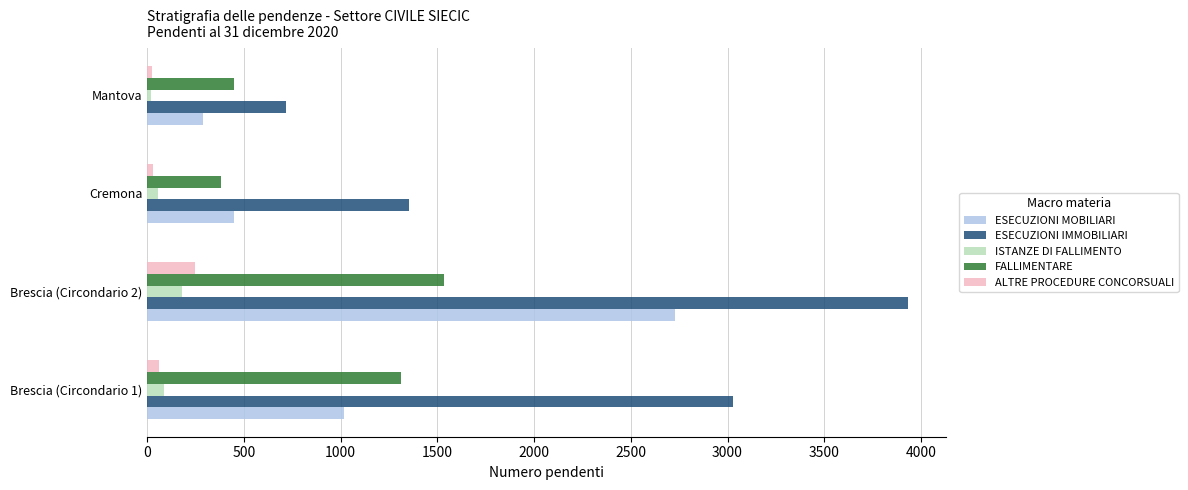

The value of ESECUZIONI IMMOBILIARI at Mantova is 720. True or false?

True